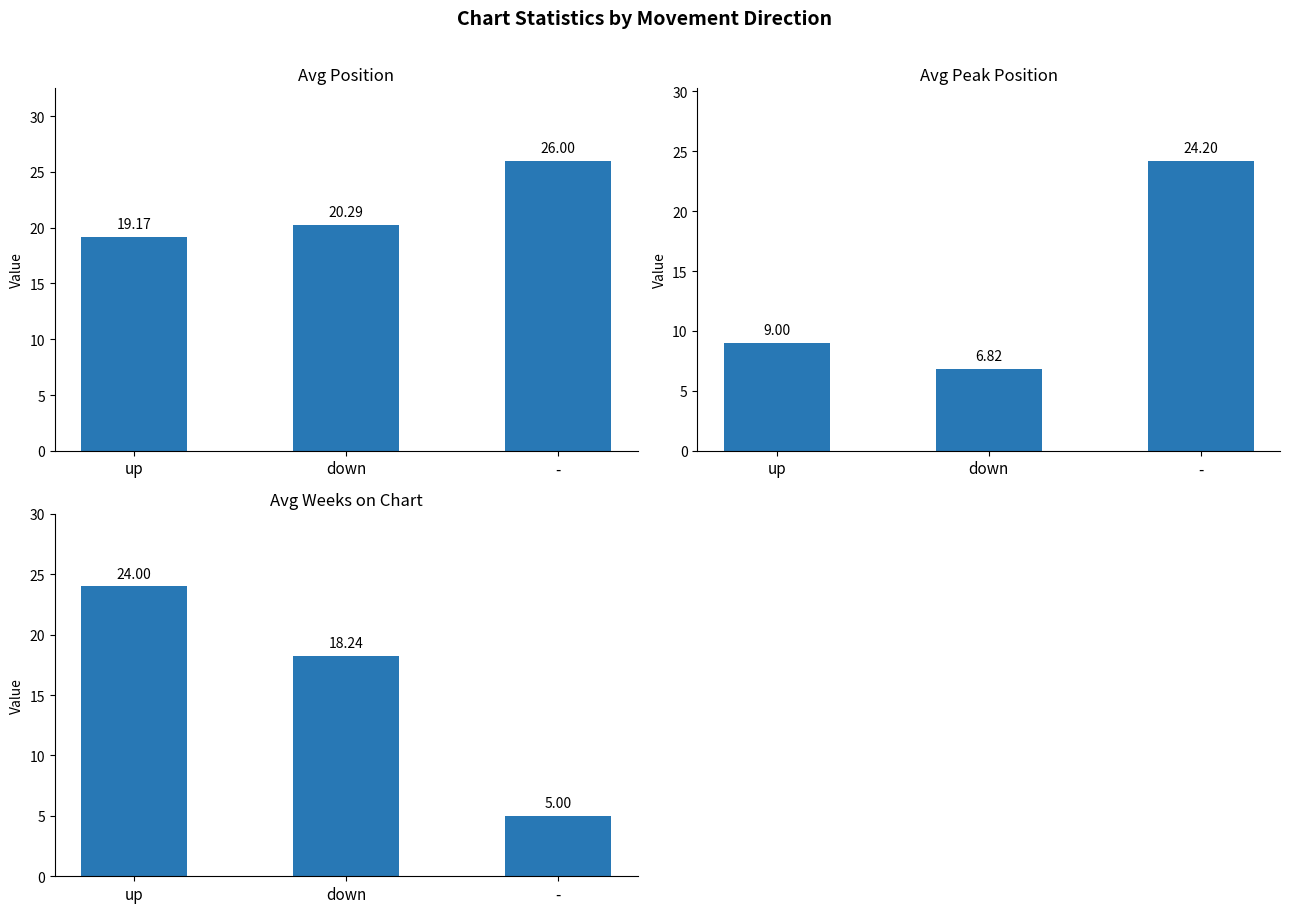

True or false: Avg Peak Position has a value of 11.6 at down.

False